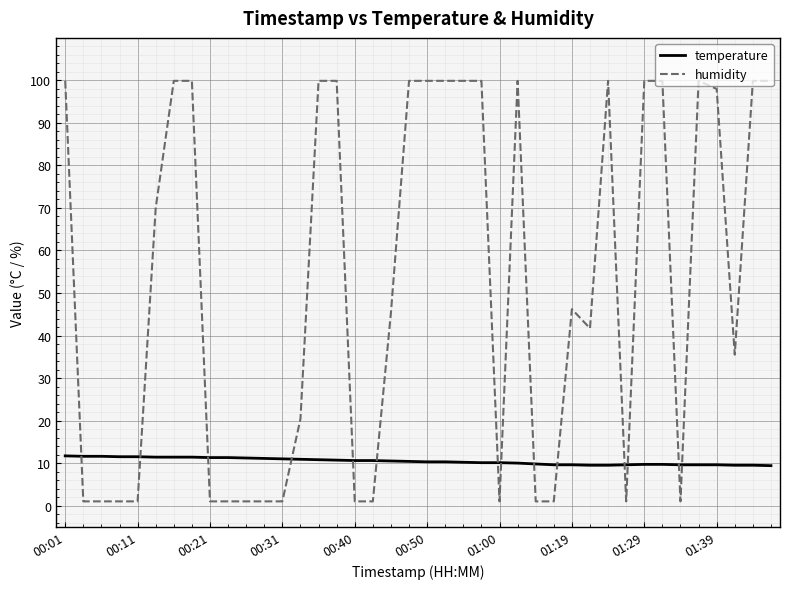

True or false: humidity and temperature intersect in this chart.

True